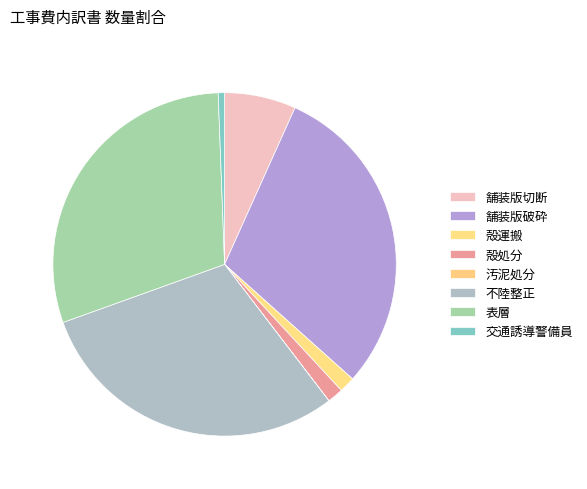

What percentage is the 舗装版切断 slice, to the nearest percent?

7%